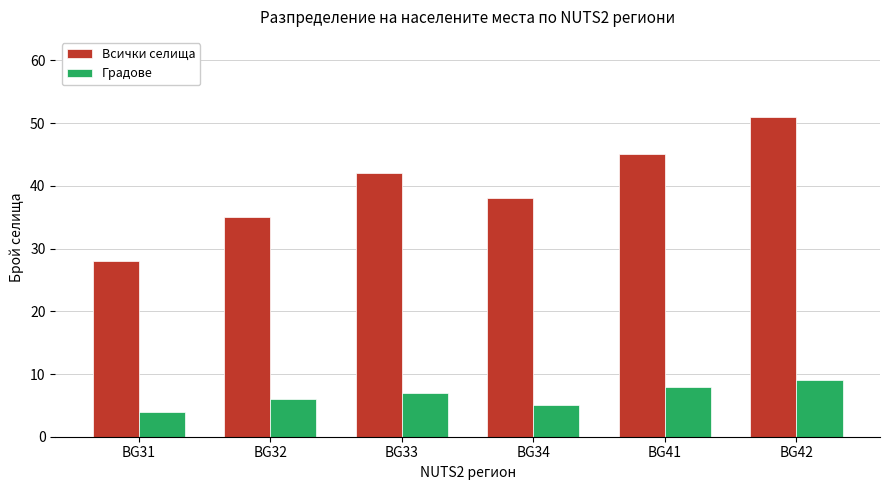

Reading right to left, extract all data points from this chart.

Всички селища: 51	45	38	42	35	28
Градове: 9	8	5	7	6	4